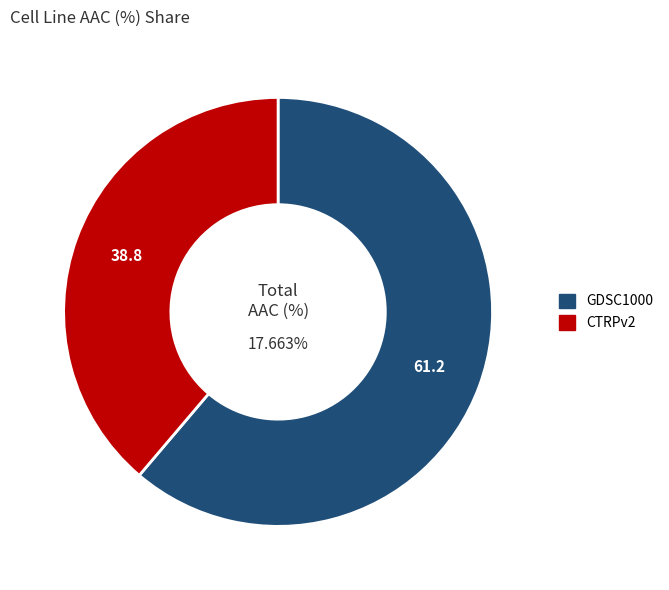

To the nearest percent, what is the difference between the largest and smallest slice percentages?

22%